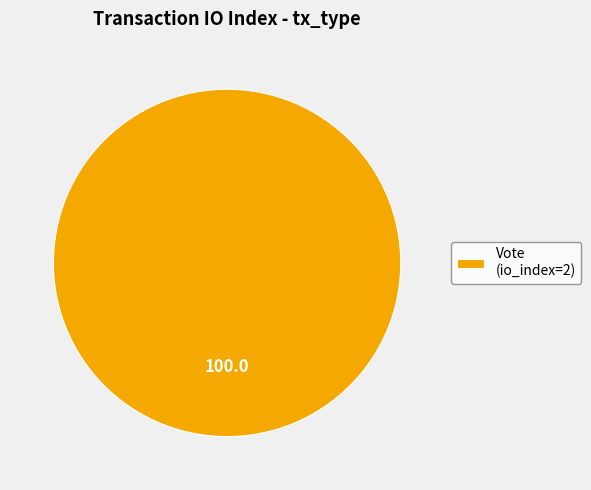

Is there any slice that represents more than half of the pie?

Yes